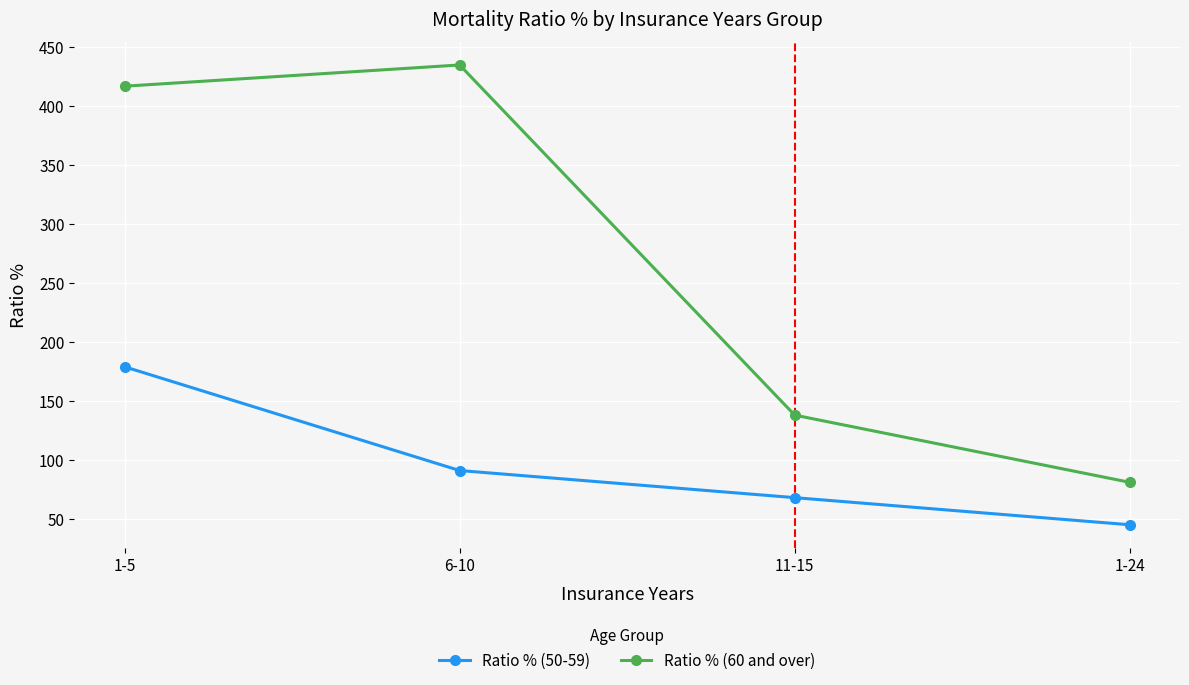

Where is Ratio % (50-59) nearest to the value 112?

6-10